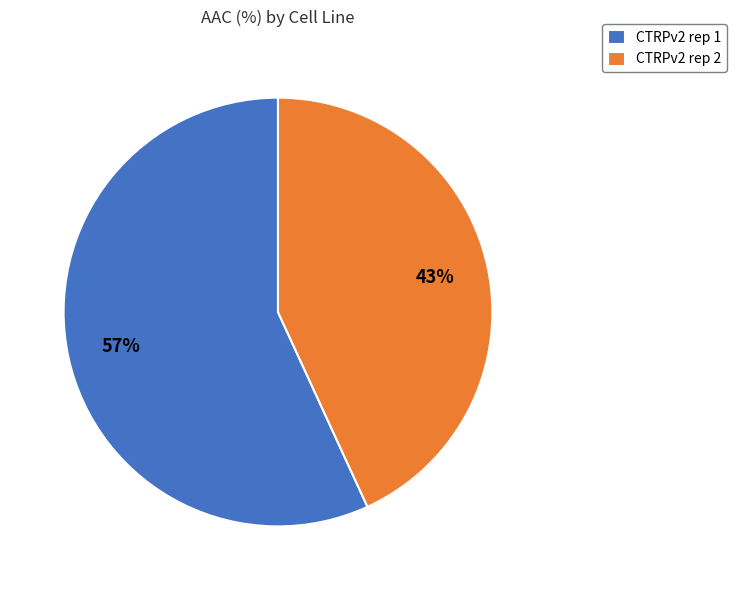

To the nearest percent, what is the average slice percentage?

50%